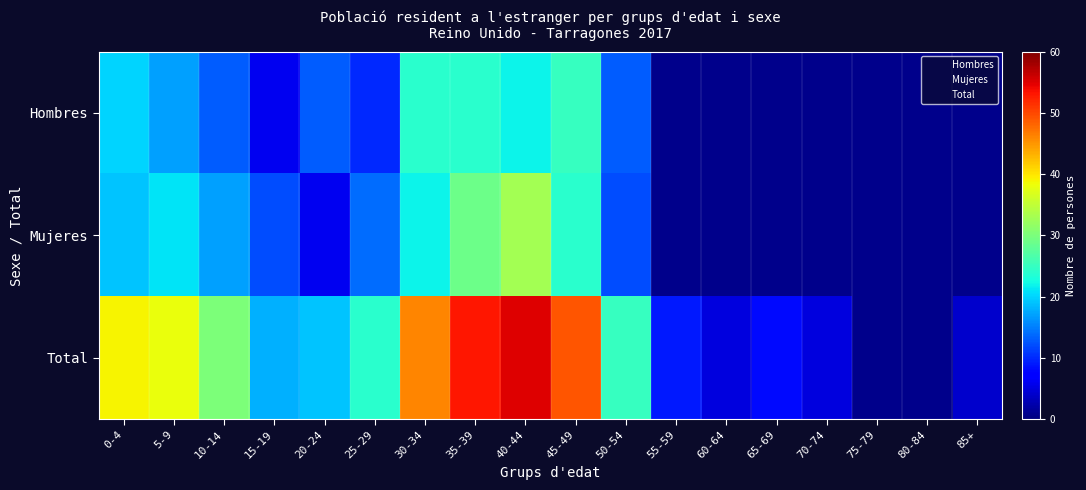

How many data points in Mujeres are above 29?

1